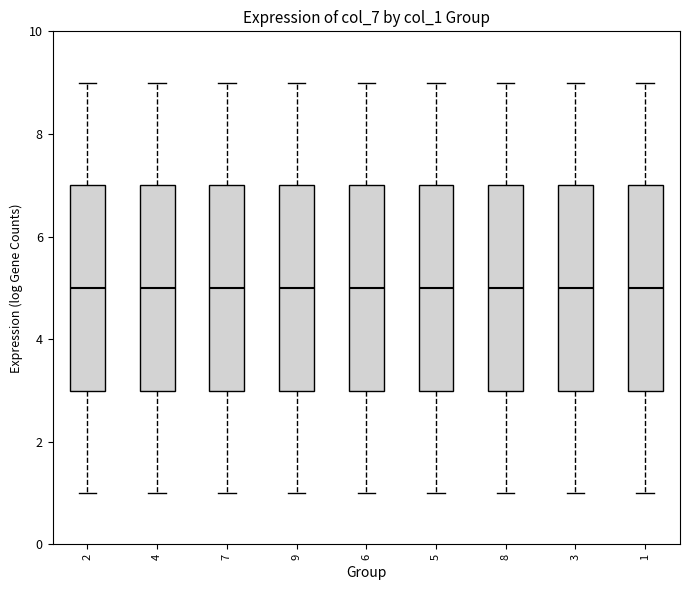

Reading left to right, read every box against the y-axis: the position of its median line, the range the box covers, and the ends of its whiskers. The values are not printed on the chart, so give them approximately, as read against the axis.

2: median 5, box 3 to 7, whiskers 1 to 9
4: median 5, box 3 to 7, whiskers 1 to 9
7: median 5, box 3 to 7, whiskers 1 to 9
9: median 5, box 3 to 7, whiskers 1 to 9
6: median 5, box 3 to 7, whiskers 1 to 9
5: median 5, box 3 to 7, whiskers 1 to 9
8: median 5, box 3 to 7, whiskers 1 to 9
3: median 5, box 3 to 7, whiskers 1 to 9
1: median 5, box 3 to 7, whiskers 1 to 9